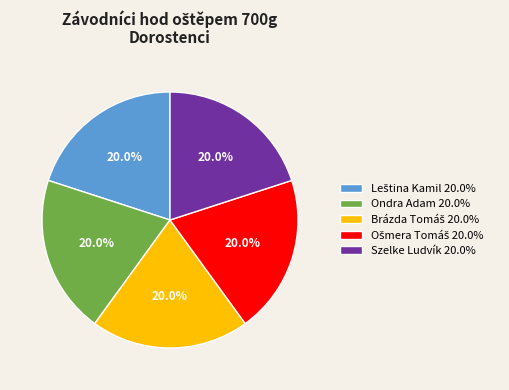

Is there any slice that represents more than half of the pie?

No